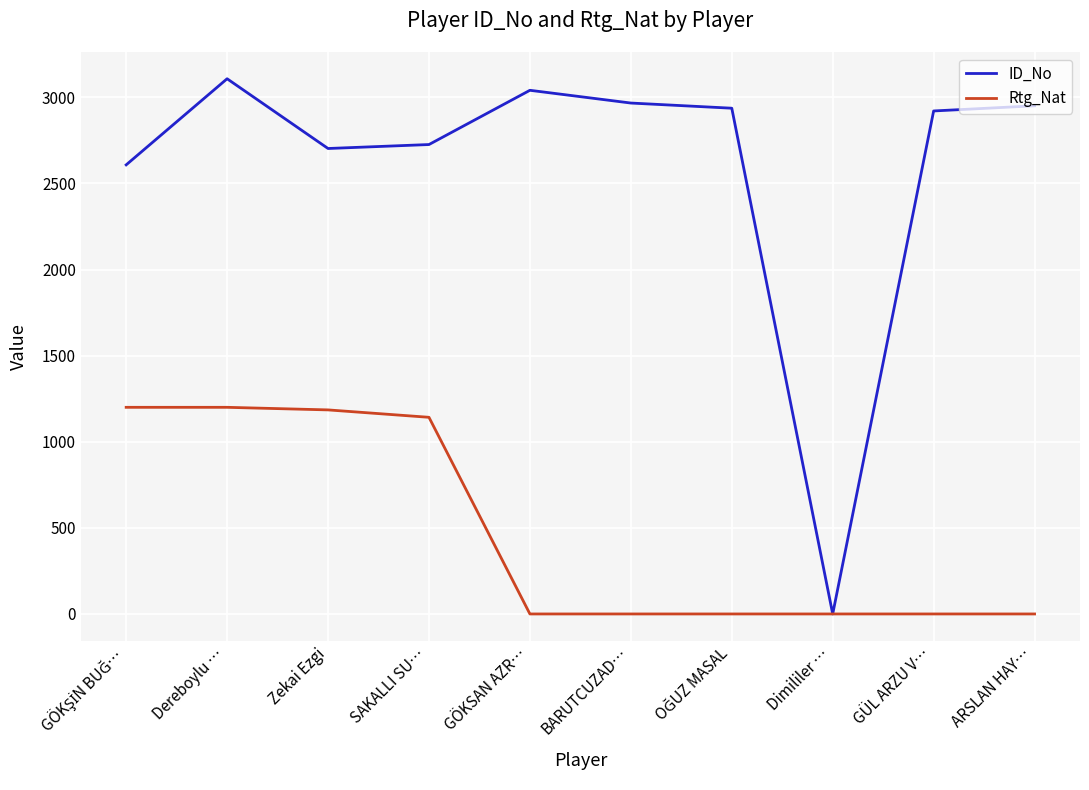

The value of Rtg_Nat at BARUTCUZAD… is 589. True or false?

False